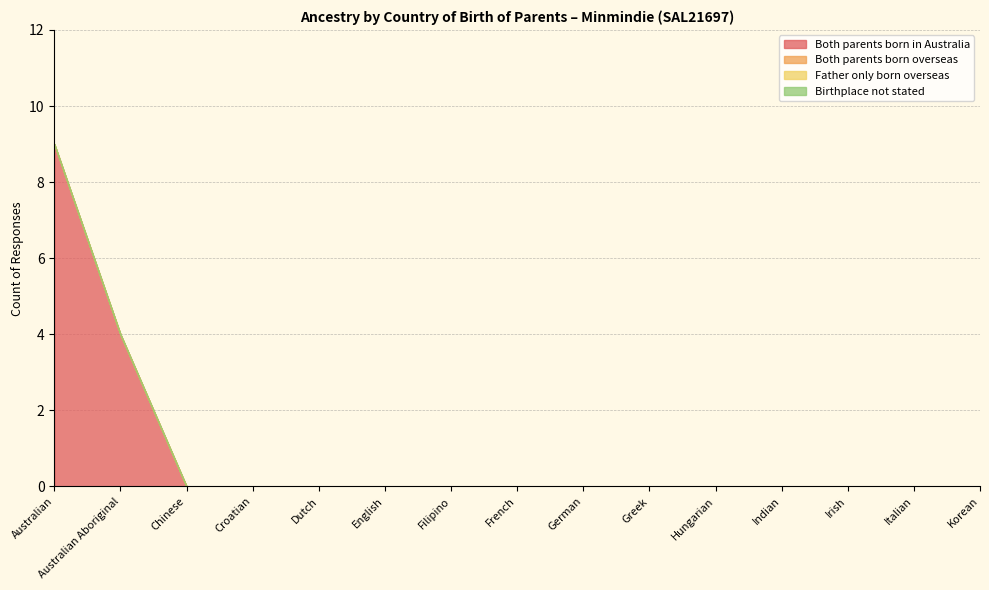

Count the number of data series in this chart.

4